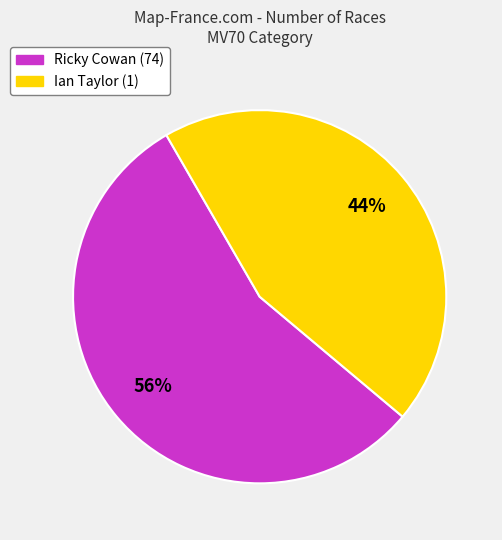

Count the number of slices in the pie.

2